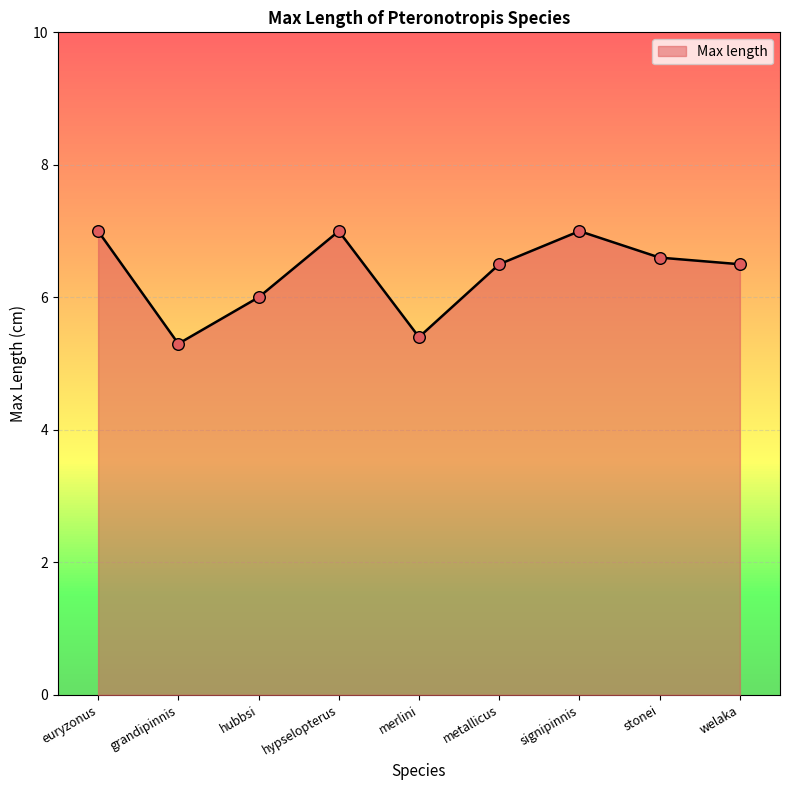

What is the change in value from hypselopterus to stonei?

-0.4